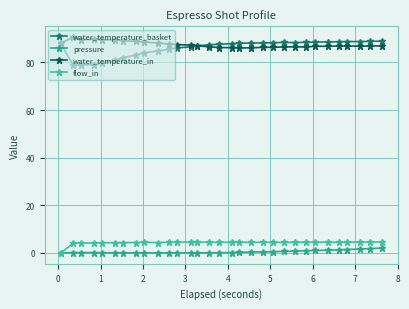

True or false: flow_in and water_temperature_basket intersect in this chart.

False